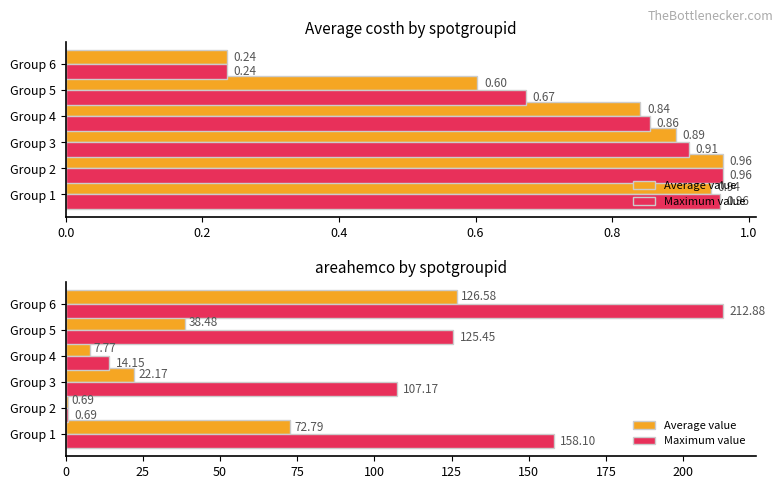

What are all the series names shown in the legend?

Average value, Maximum value